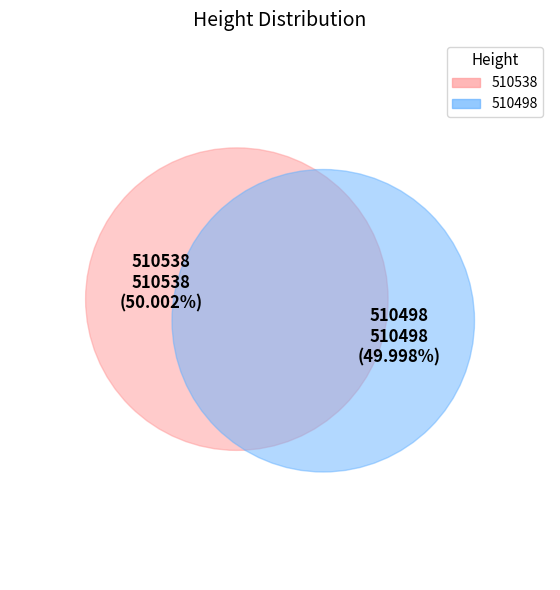

Rank the categories by value from lowest to highest.

510498, 510538